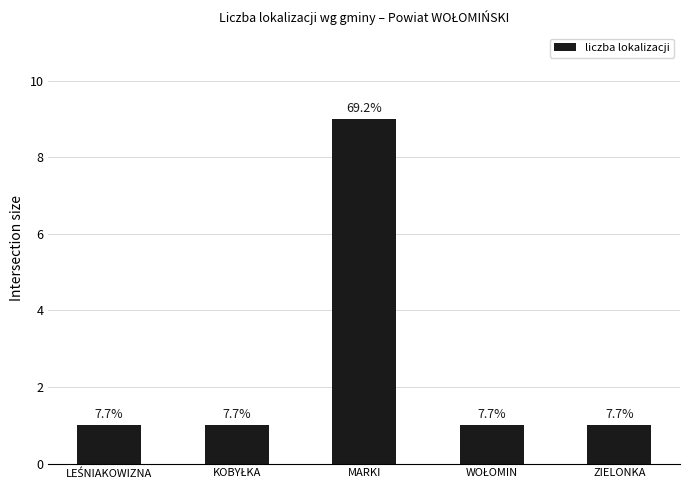

What is the minimum value shown in the chart?

1